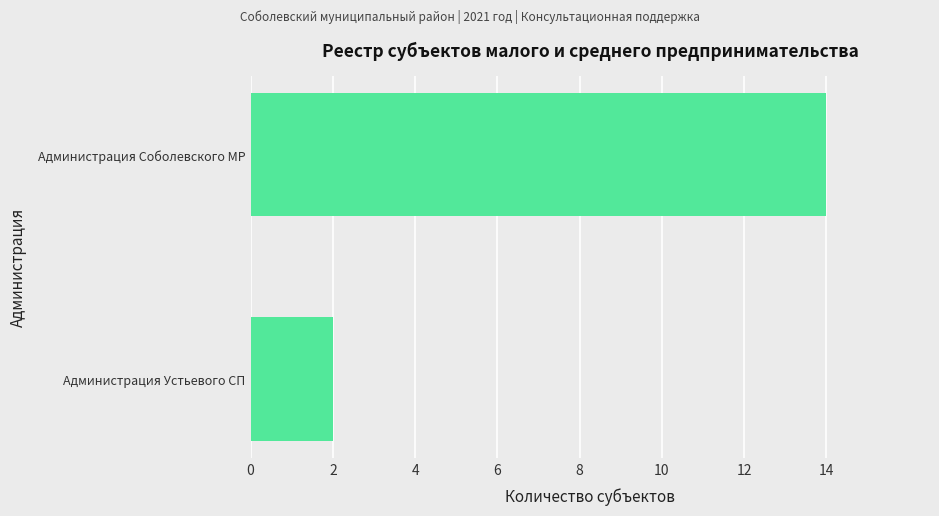

Are the bars horizontal?

Yes